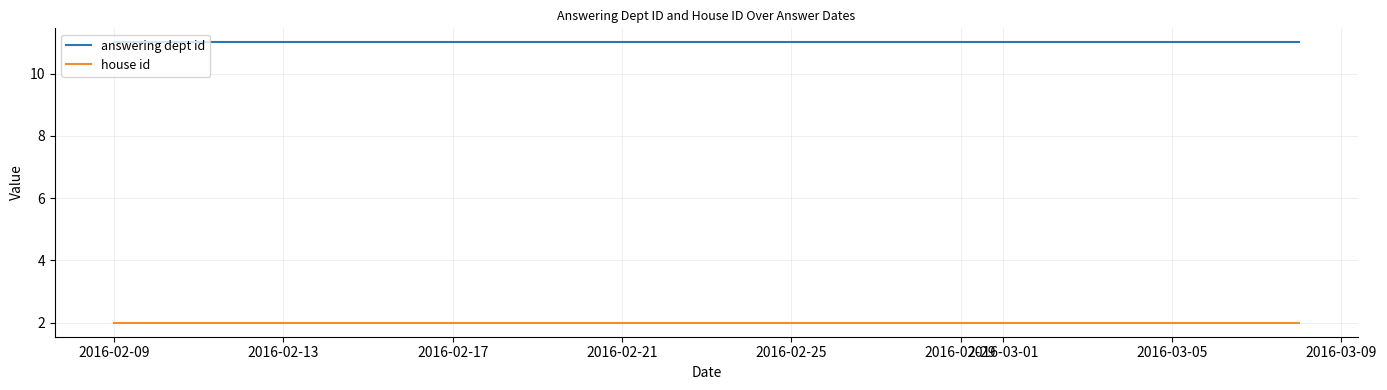

What position from the left is 2016-03-09?

9